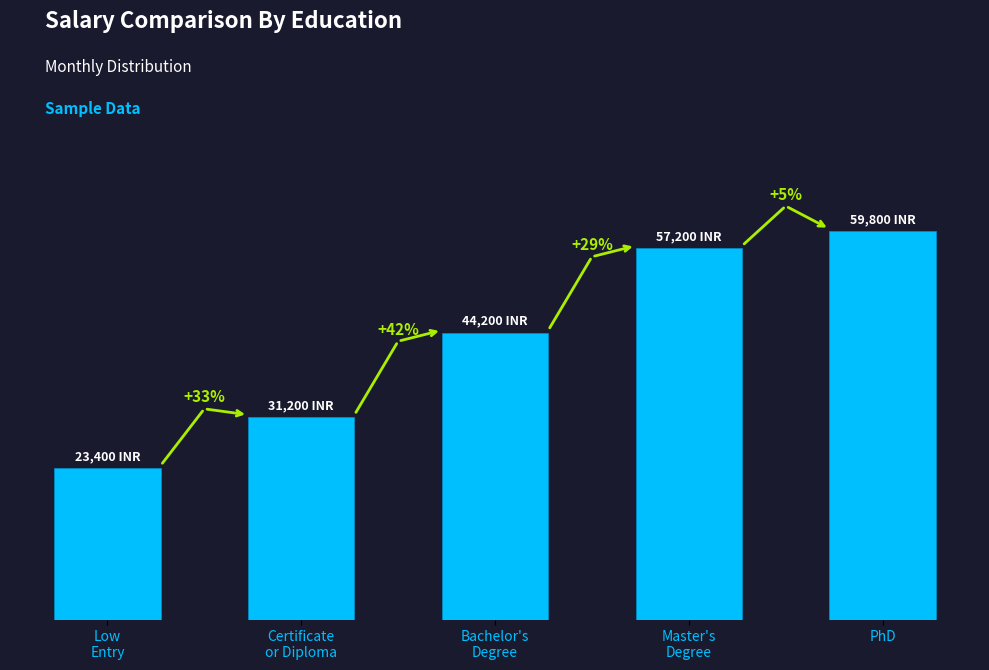

Does the chart contain any negative values?

No